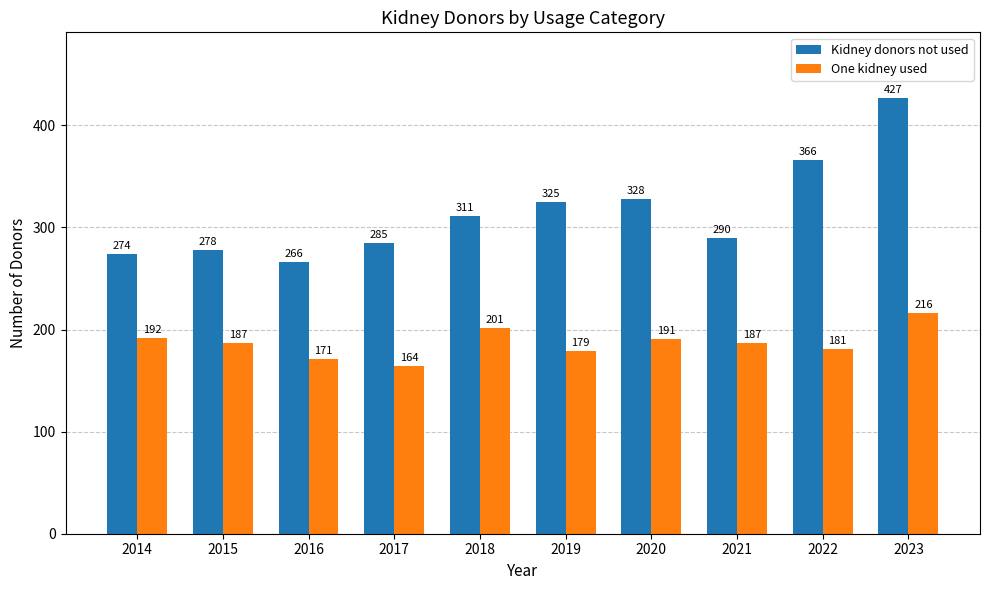

What is the sum of the Kidney donors not used values at 2020 and 2016?

594